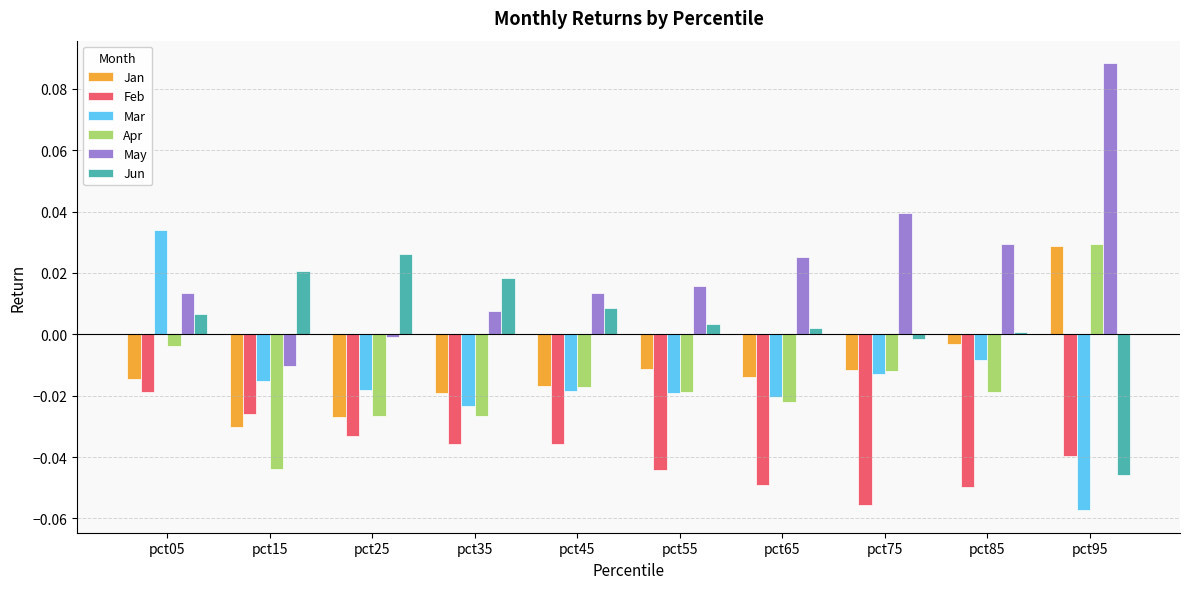

True or false: May has a value of 0.0 at pct05.

True